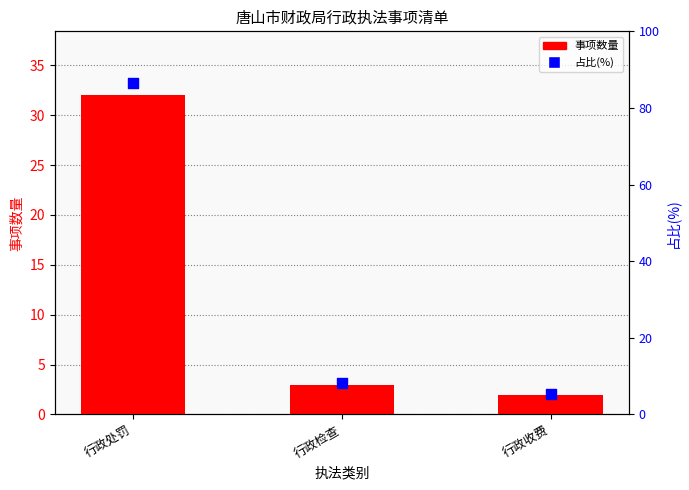

What is the total value across all series at 行政处罚?

118.5